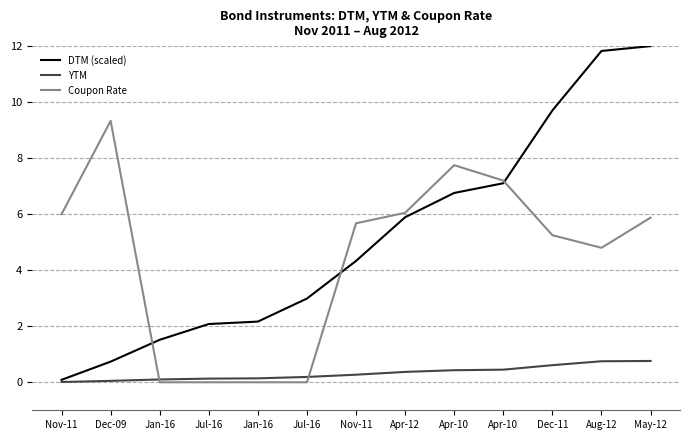

At which label is DTM (scaled) closest to 6?

Apr-12